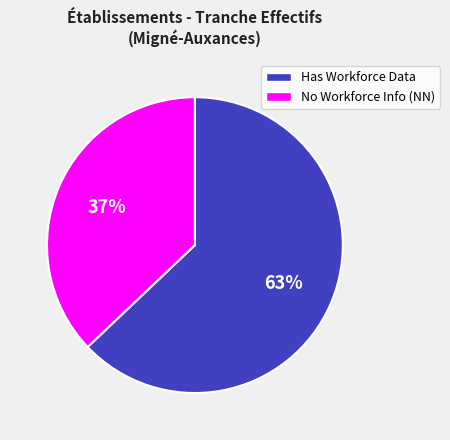

Rank the categories by value from highest to lowest.

Has Workforce Data, No Workforce Info (NN)